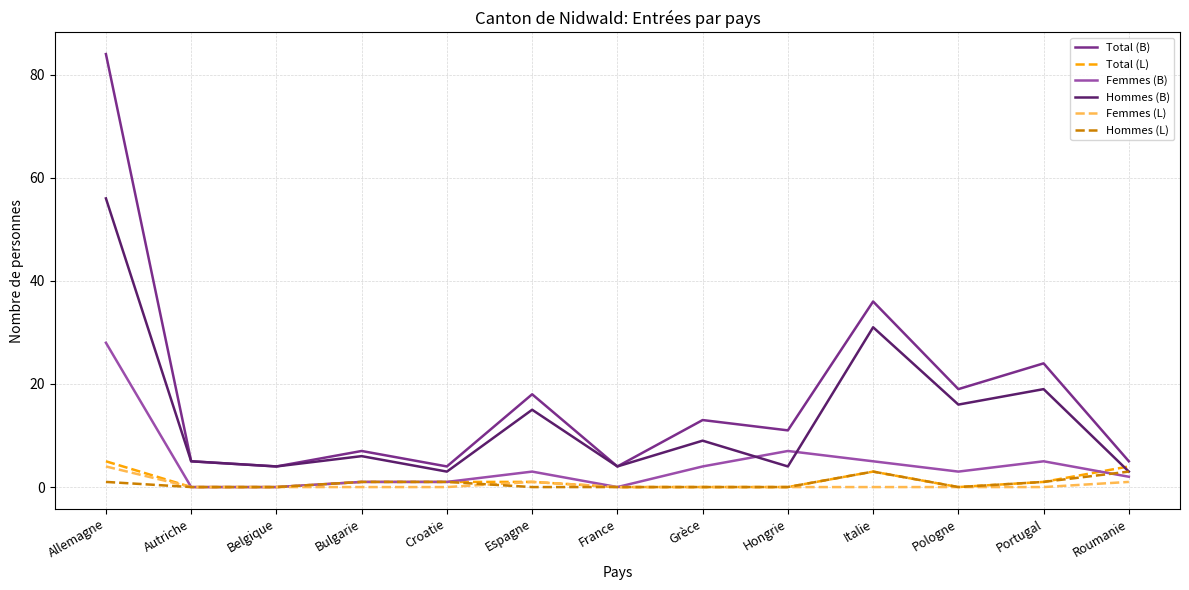

At how many categories does at least one series exceed 15?

5